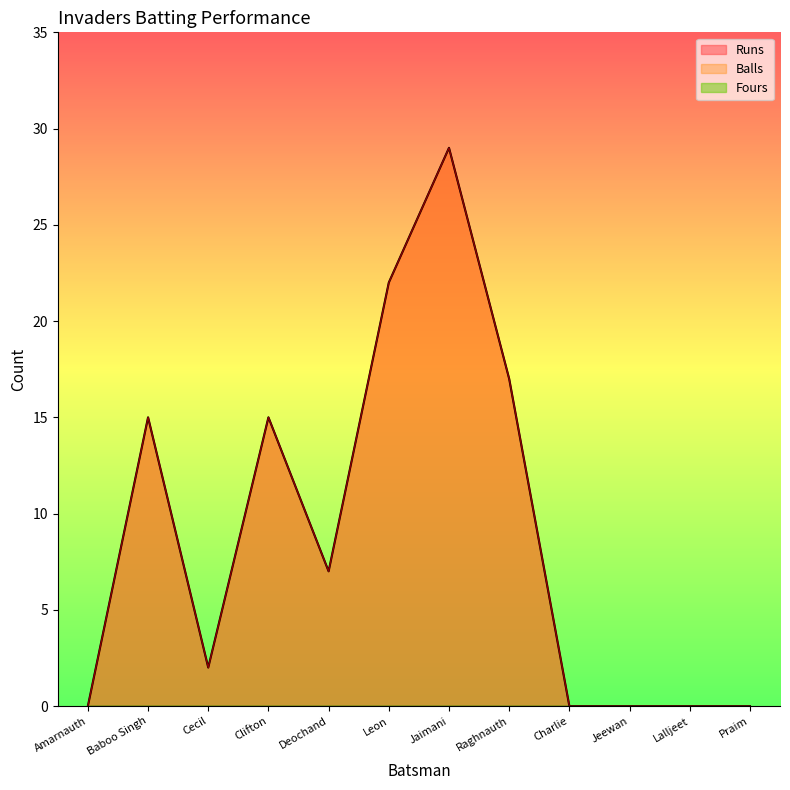

How many interior local peaks does the Balls series have?

3